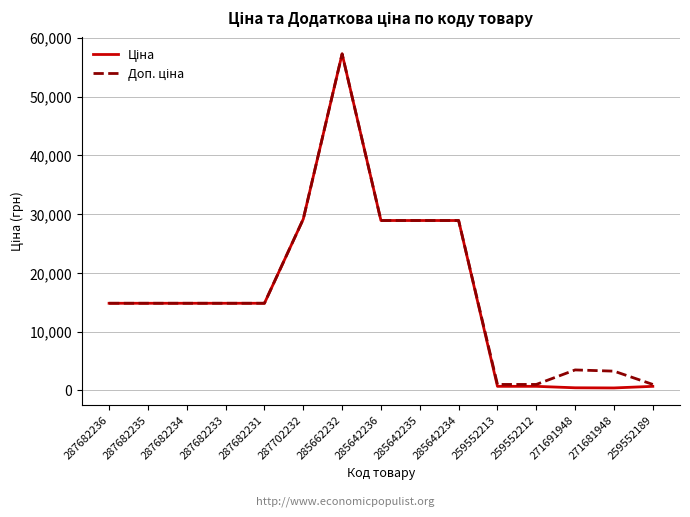

What is the total value across all series at 287682231?

29635.2